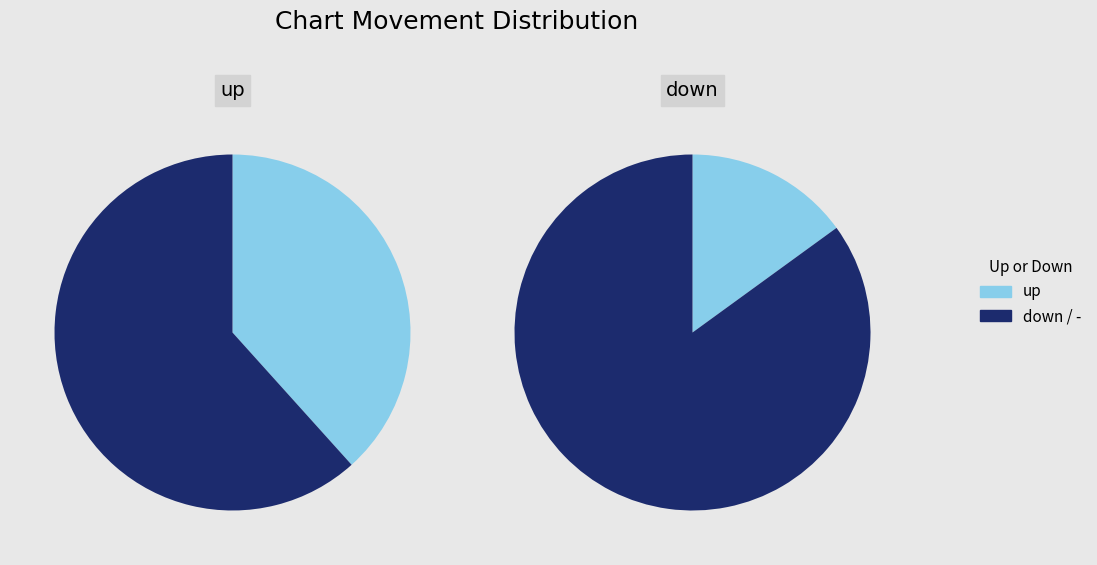

Which slice is the largest?

-